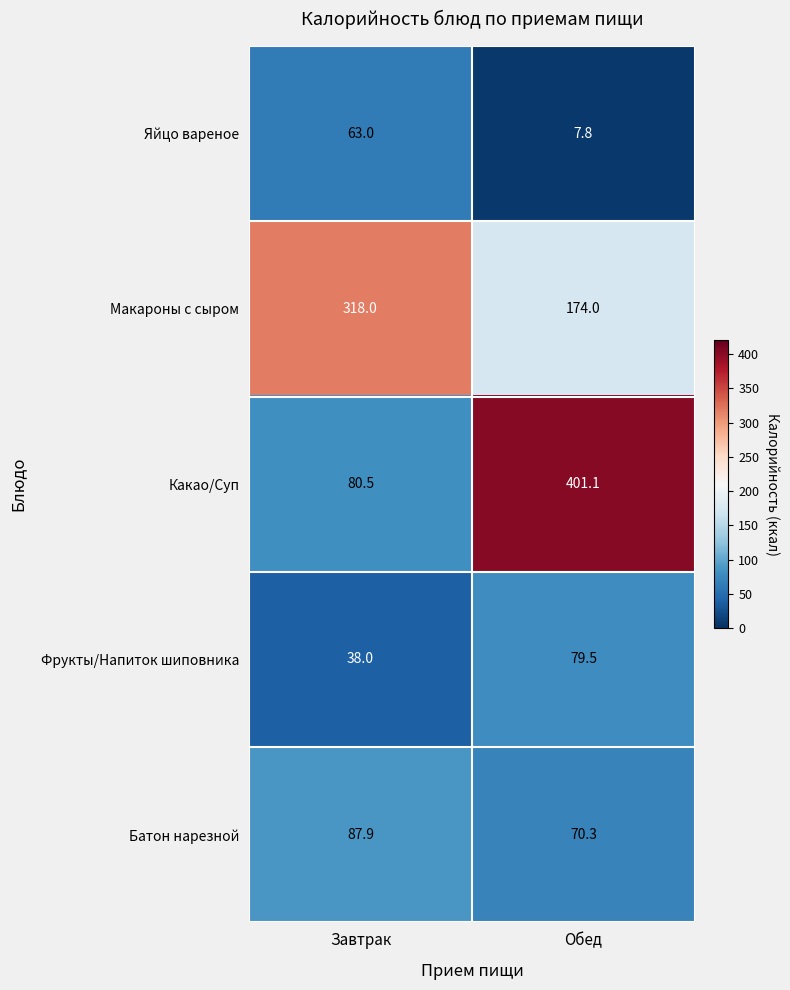

Which category has the lowest value in the Батон нарезной series?

Обед